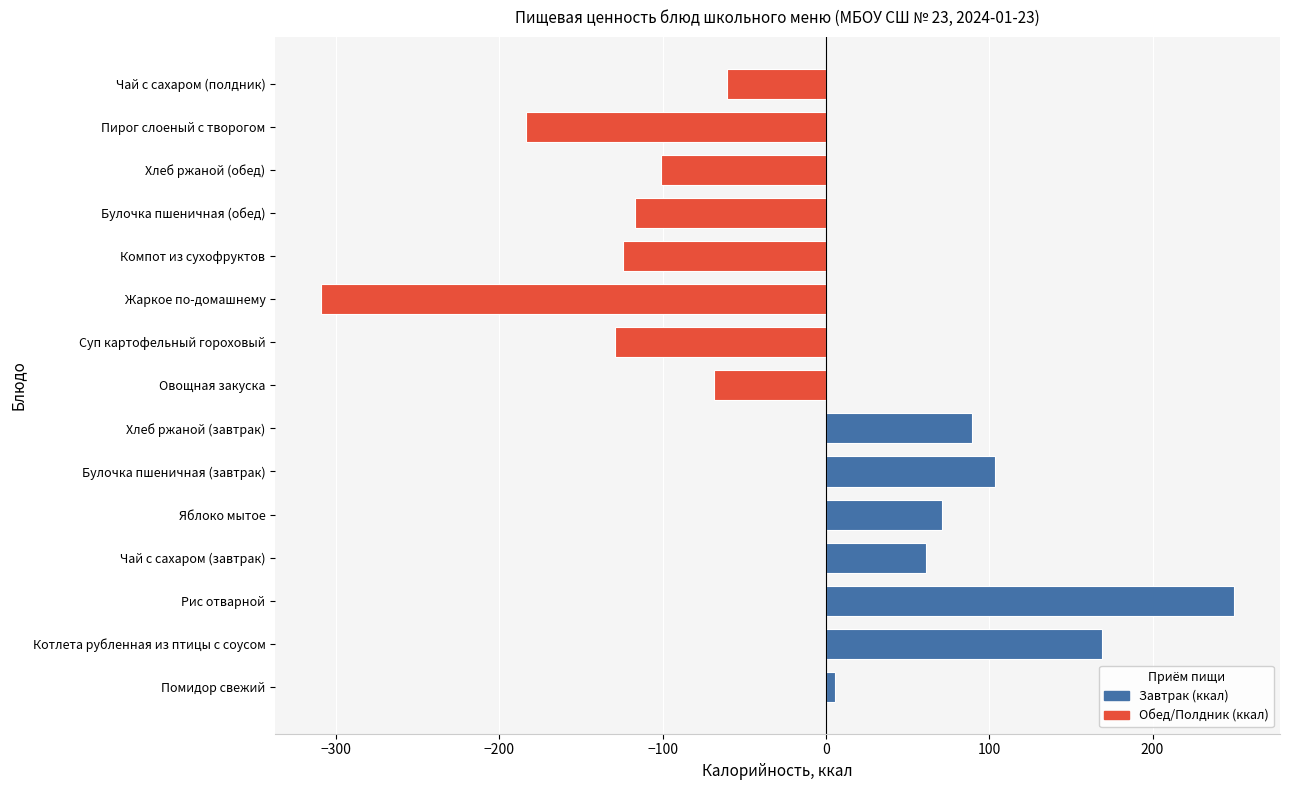

Is it true that the value at Компот из сухофруктов is -124.3?

True